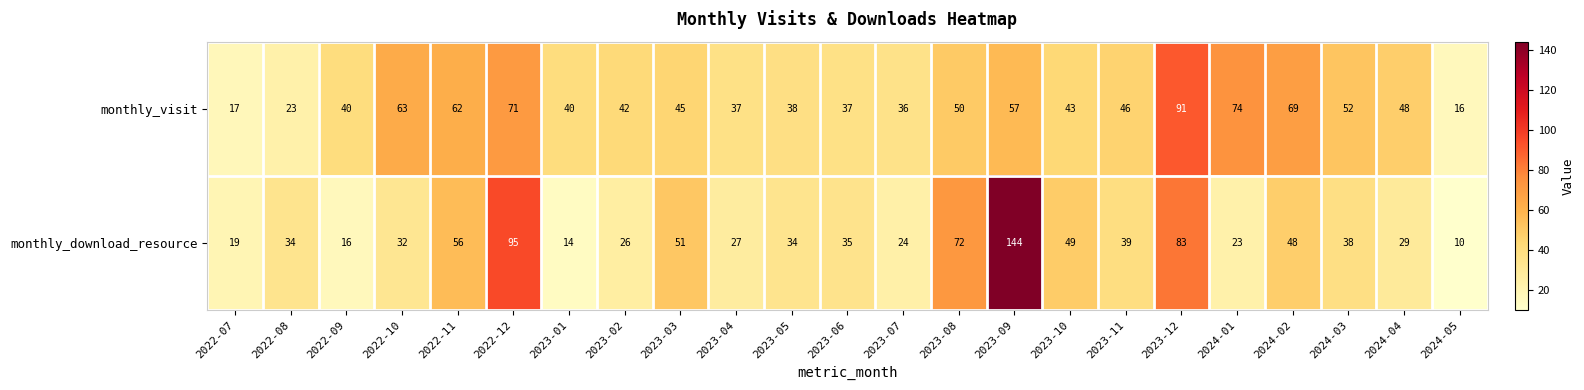

Which category has the highest value across all series?

2023-09